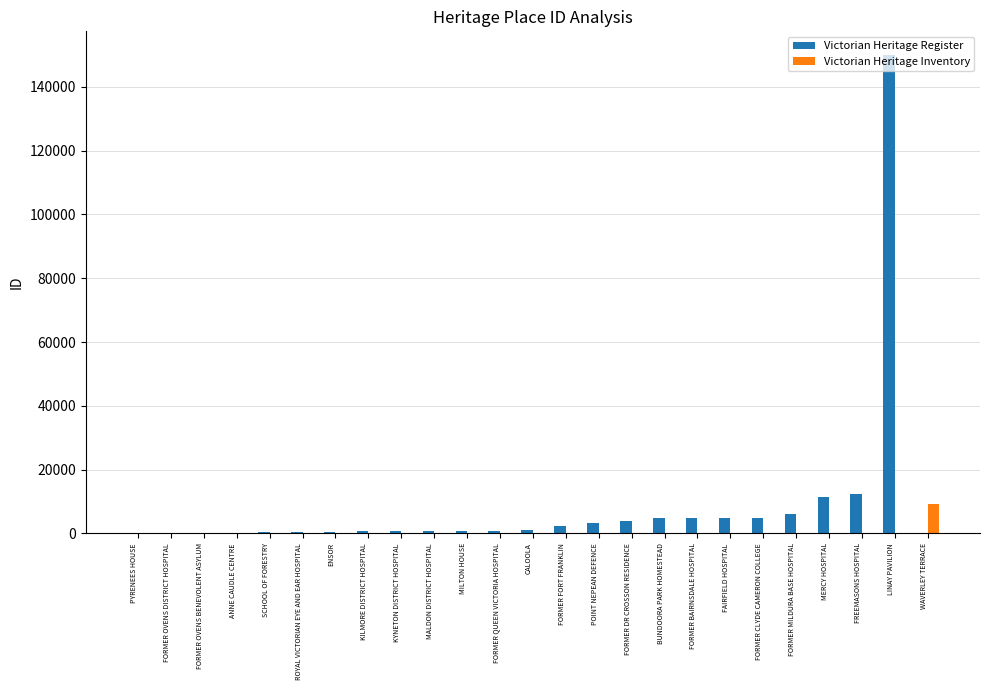

How many data points in Victorian Heritage Inventory are above 0?

1